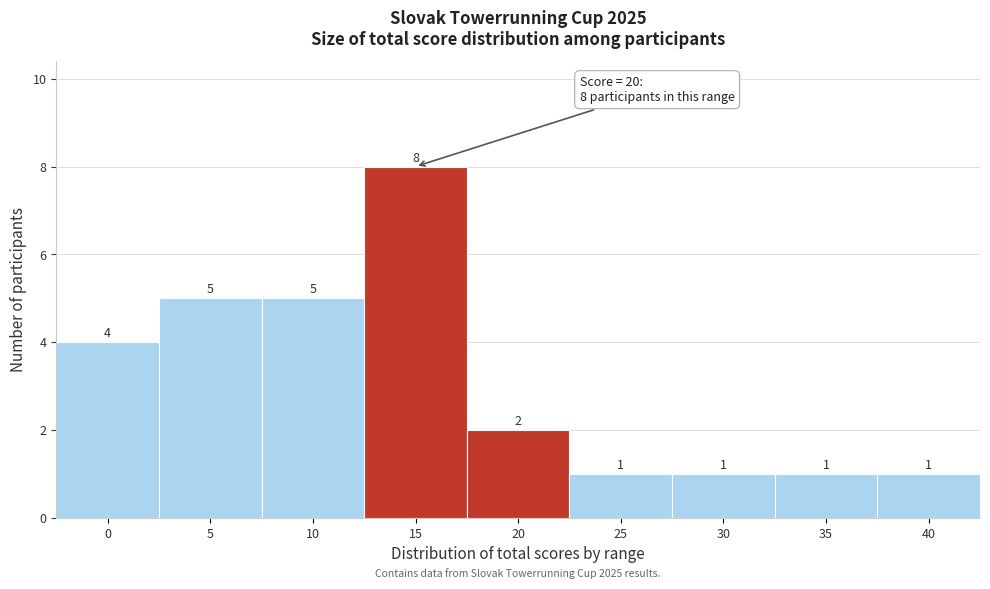

Reading left to right, list all the values displayed in this chart.

4	5	5	8	2	1	1	1	1